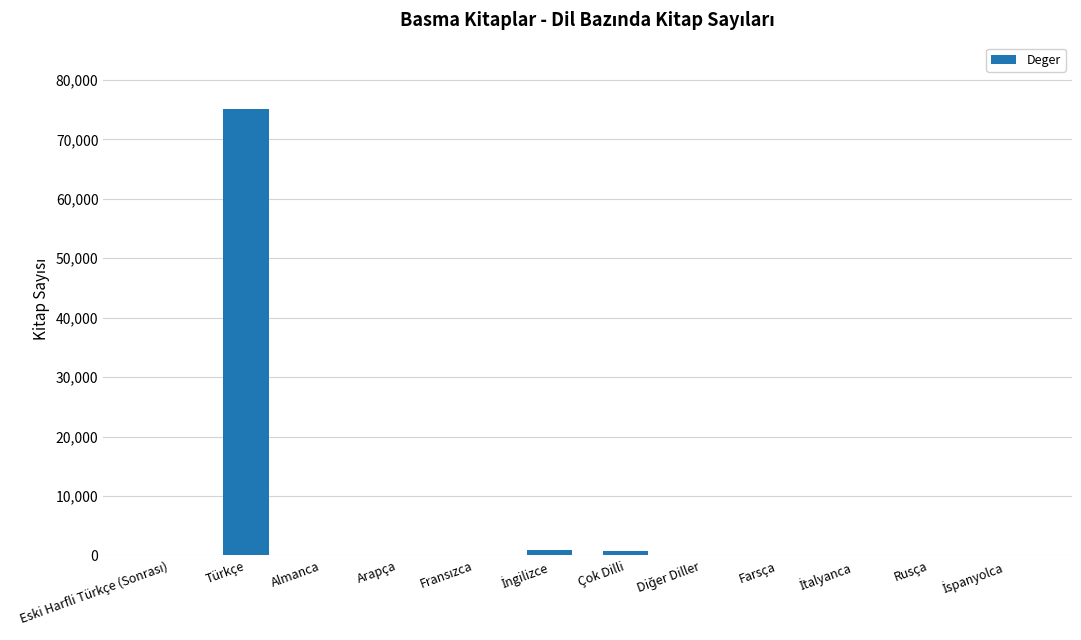

Count the number of data series in this chart.

1